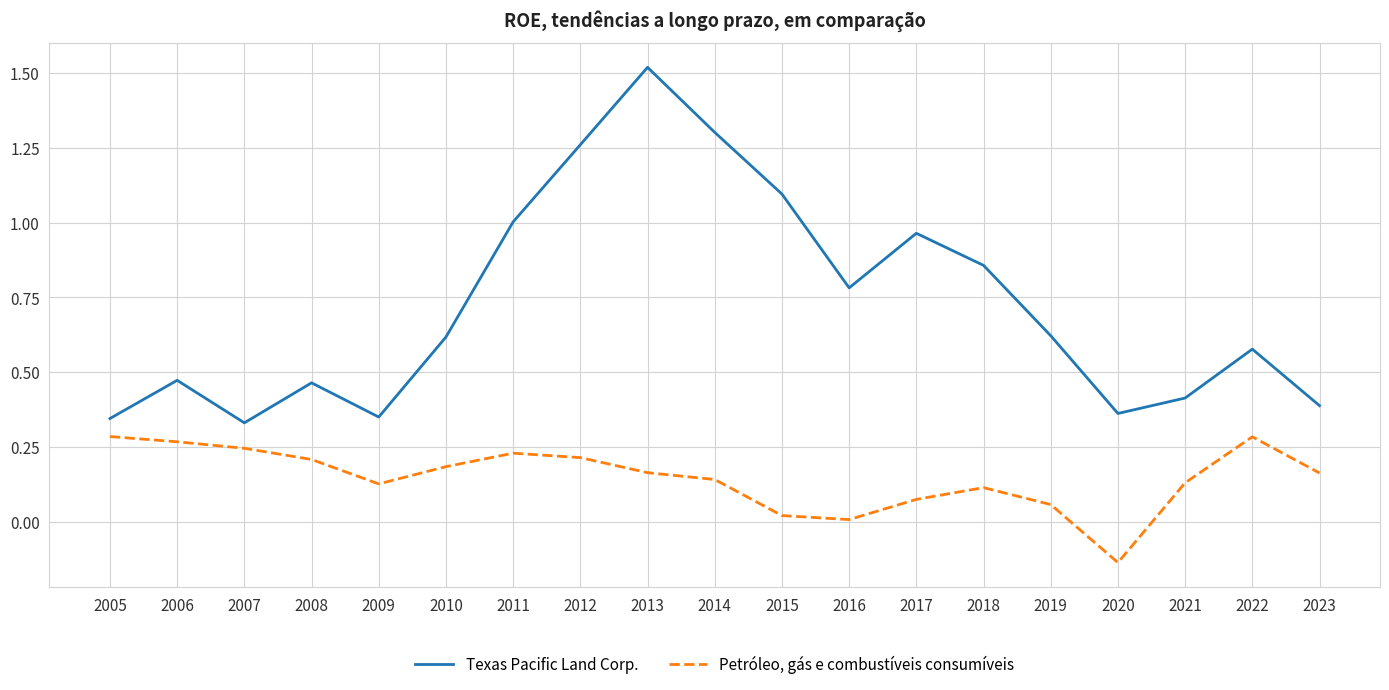

At which label does Petróleo, gás e combustíveis consumíveis reach its minimum?

2020